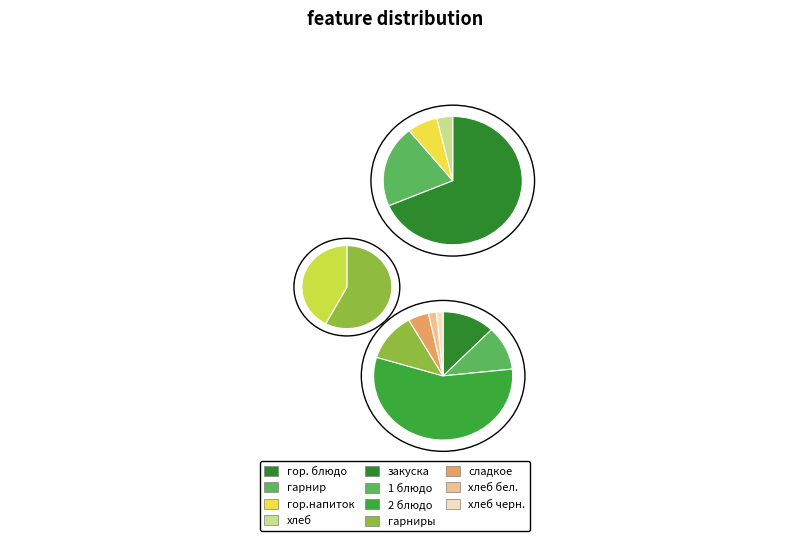

What percentage do закуска and хлеб черн. together represent?

8.2%